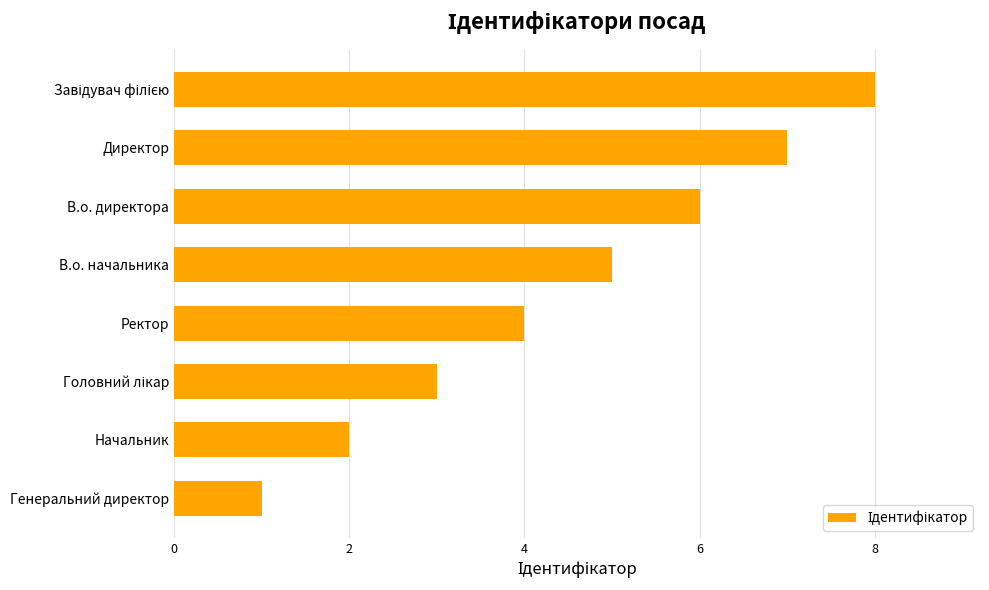

What is the difference between the maximum and minimum values?

7